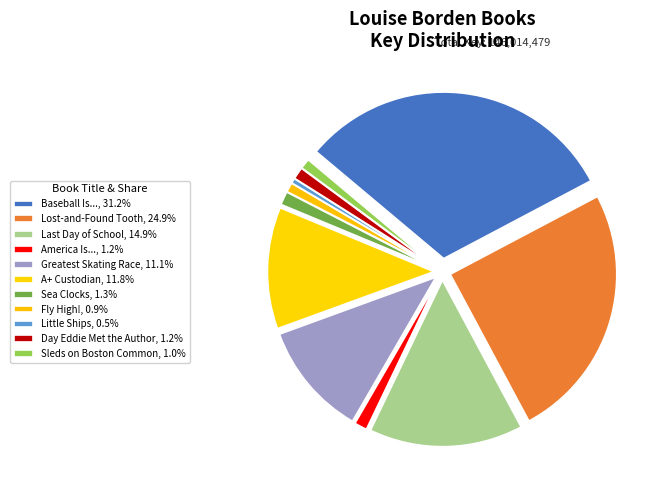

To the nearest percent, what is the average slice percentage?

9%